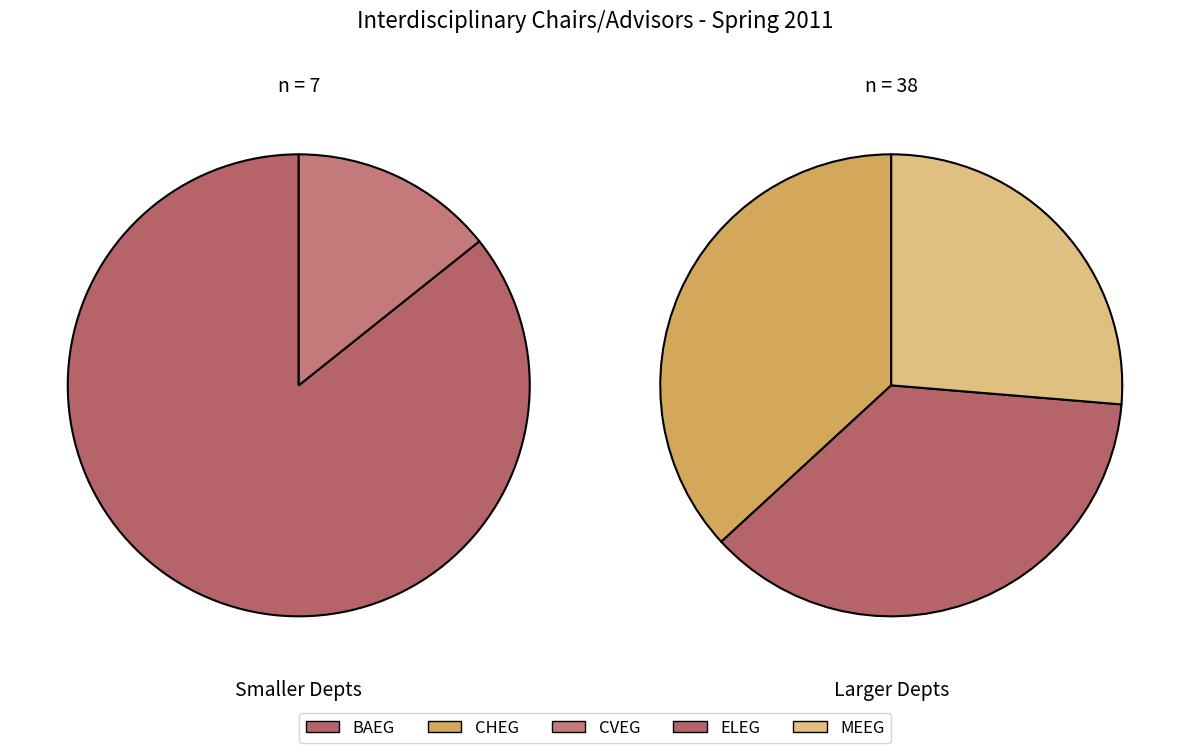

Does CHEG account for over 50% of the chart?

No